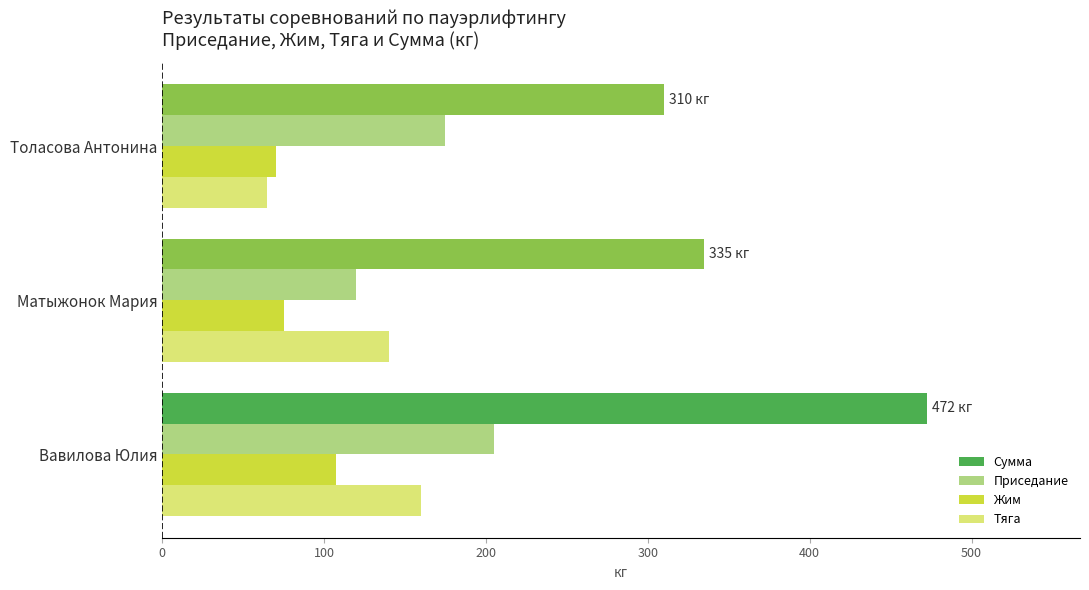

What is the average value of the Тяга series?

121.7